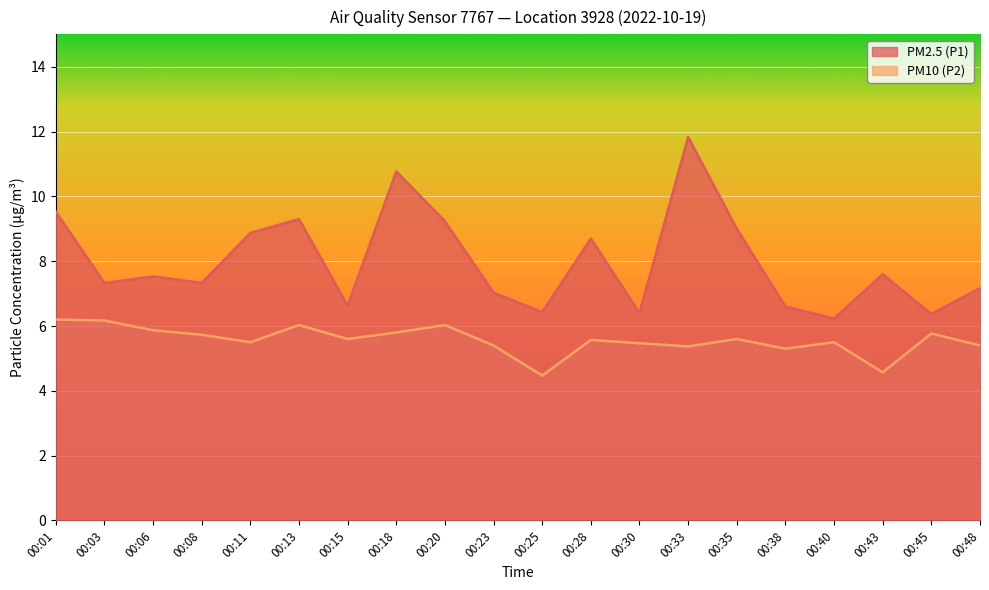

What is the total value across all series at 00:45?

12.1